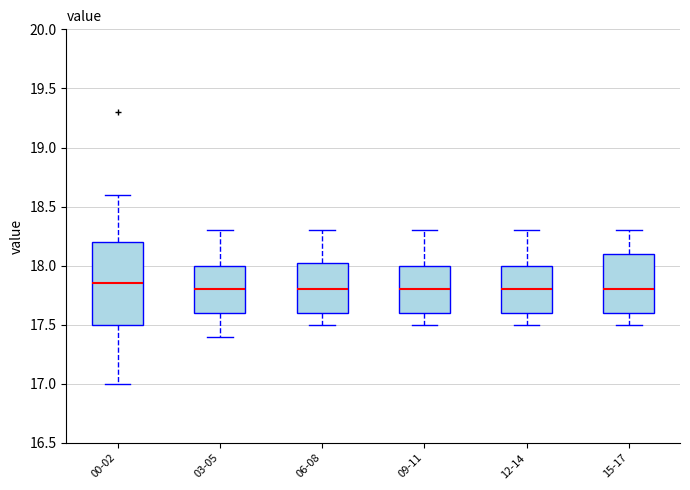

Reading left to right, read every box against the y-axis: the position of its median line, the range the box covers, and the ends of its whiskers. The values are not printed on the chart, so give them approximately, as read against the axis.

00-02: median 17.85, box 17.50 to 18.20, whiskers 17.00 to 18.60
03-05: median 17.80, box 17.60 to 18.00, whiskers 17.40 to 18.30
06-08: median 17.80, box 17.60 to 18.05, whiskers 17.50 to 18.30
09-11: median 17.80, box 17.60 to 18.00, whiskers 17.50 to 18.30
12-14: median 17.80, box 17.60 to 18.00, whiskers 17.50 to 18.30
15-17: median 17.80, box 17.60 to 18.10, whiskers 17.50 to 18.30